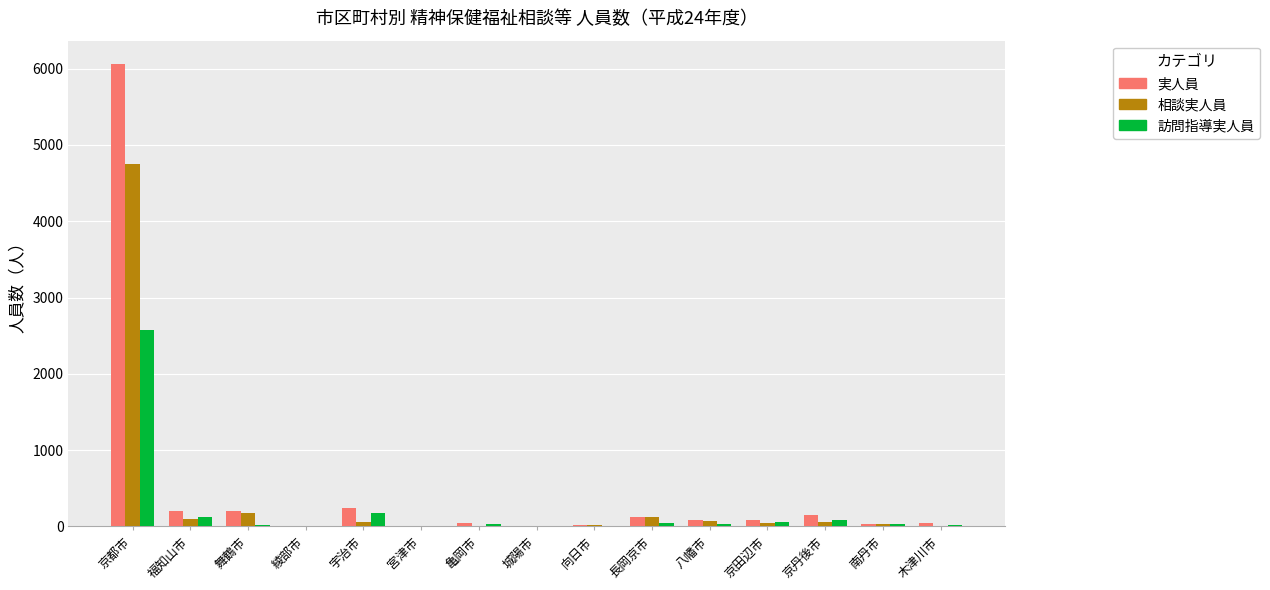

Are the bars grouped side by side (vs. stacked)?

Yes